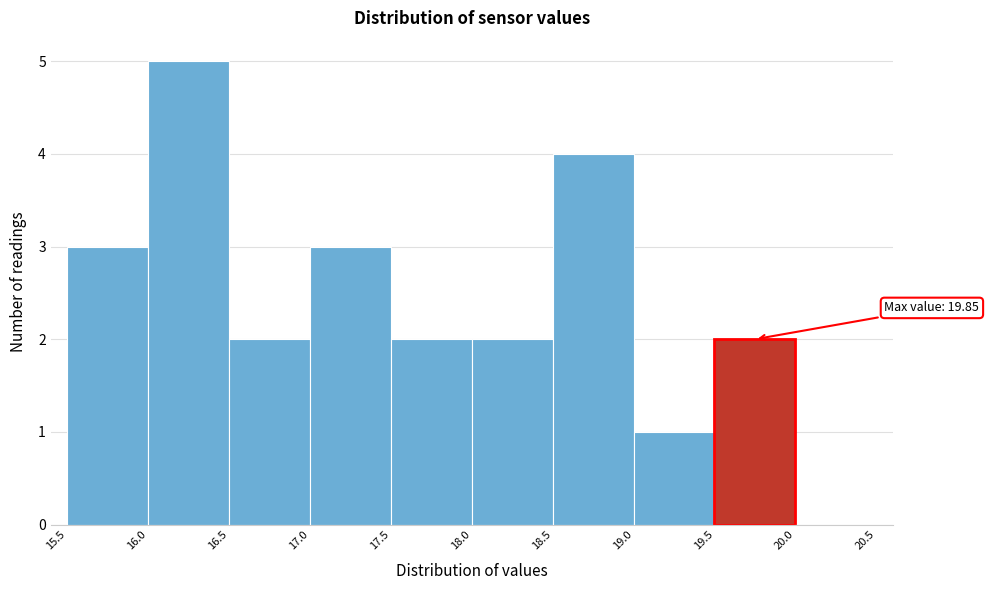

Over which range of the x-axis is the bar tallest?

16.0 to 16.5